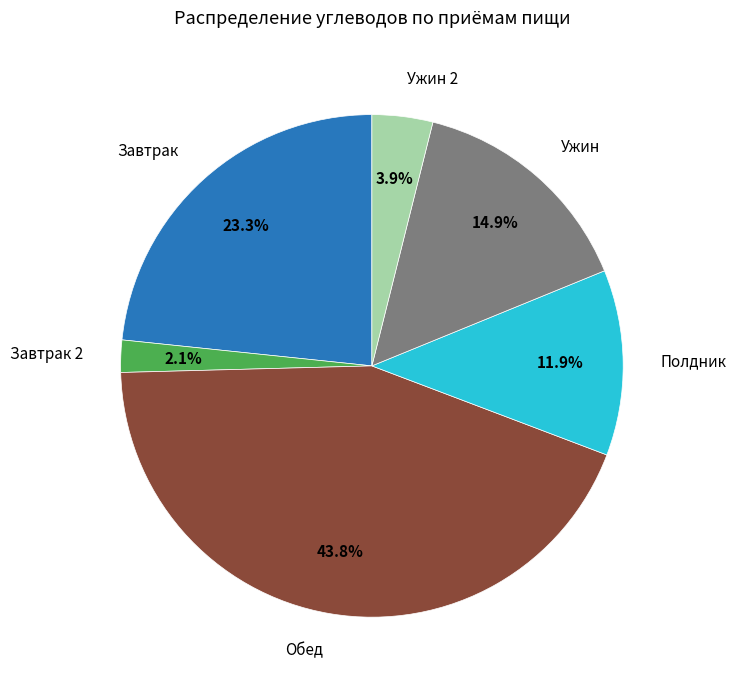

Is there any slice that represents more than half of the pie?

No